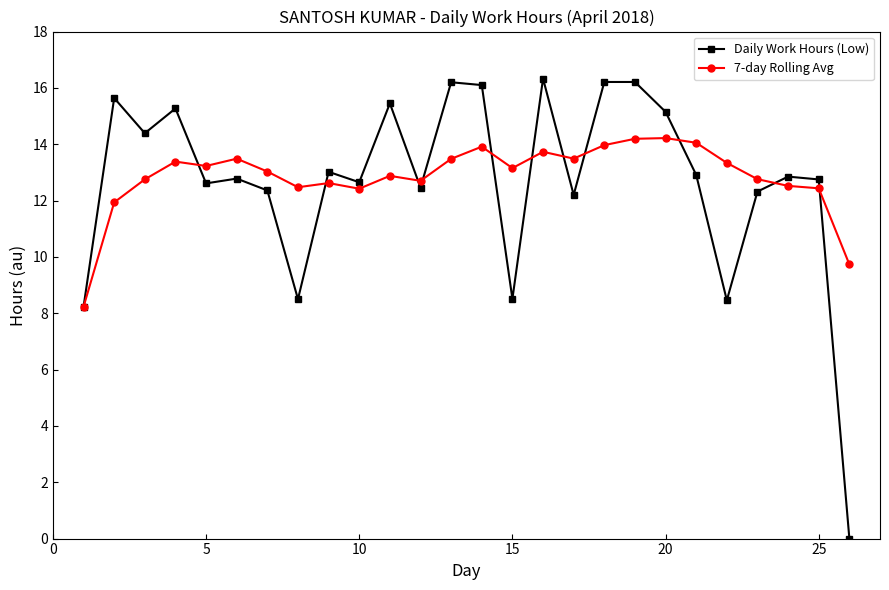

Rank the series by their maximum value, from highest to lowest.

Daily Work Hours (Low), 7-day Rolling Avg